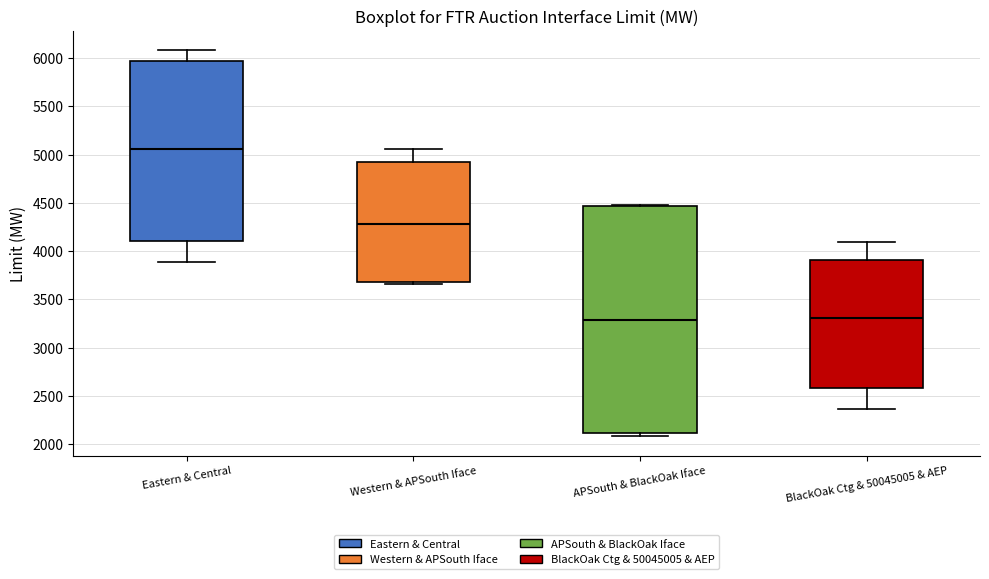

Reading left to right, transcribe this box plot: for each box, give where its median line is, the range the box spans, and where its two whiskers end, as read against the y-axis. The values are not printed on the chart, so give them approximately, as read against the axis.

Eastern & Central: median 5050, box 4100 to 5950, whiskers 3900 to 6100
Western & APSouth Iface: median 4300, box 3700 to 4900, whiskers 3650 to 5050
APSouth & BlackOak Iface: median 3300, box 2100 to 4450, whiskers 2100 (just below the box's lower edge) to 4500
BlackOak Ctg & 50045005 & AEP: median 3300, box 2600 to 3900, whiskers 2350 to 4100